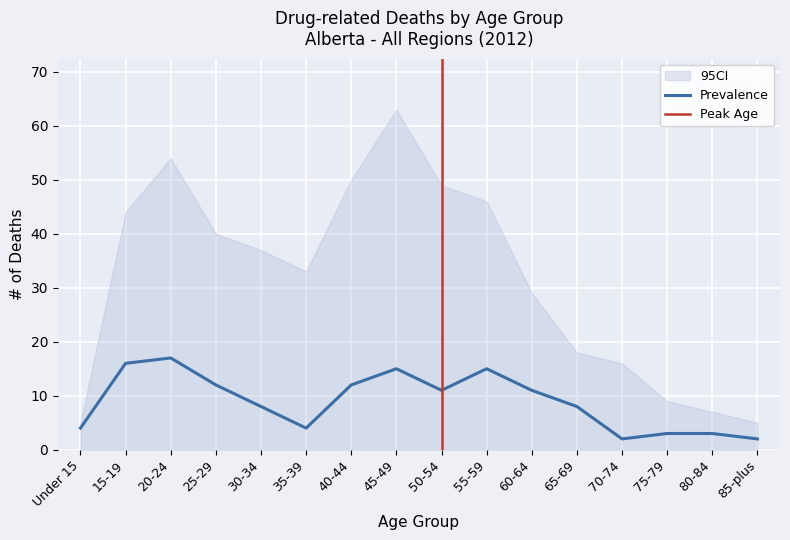

The Prevalence series shows 4 at 65-69. True or false?

False